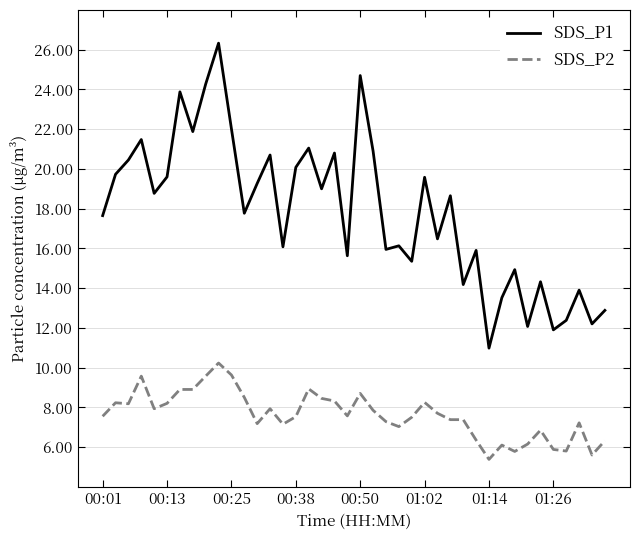

Which series has the largest total across all categories?

SDS_P1